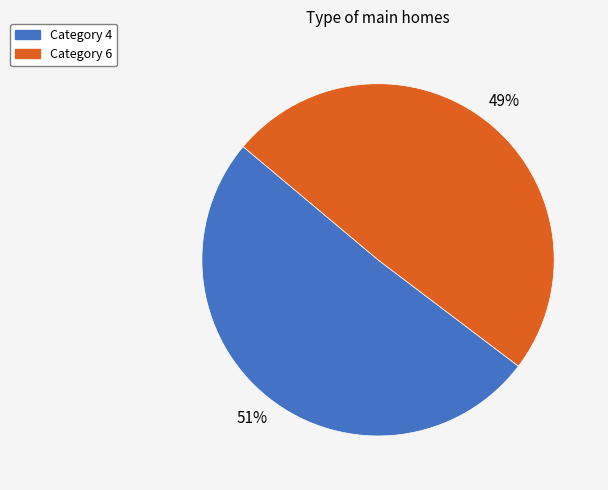

To the nearest percent, what is the average slice percentage?

50%